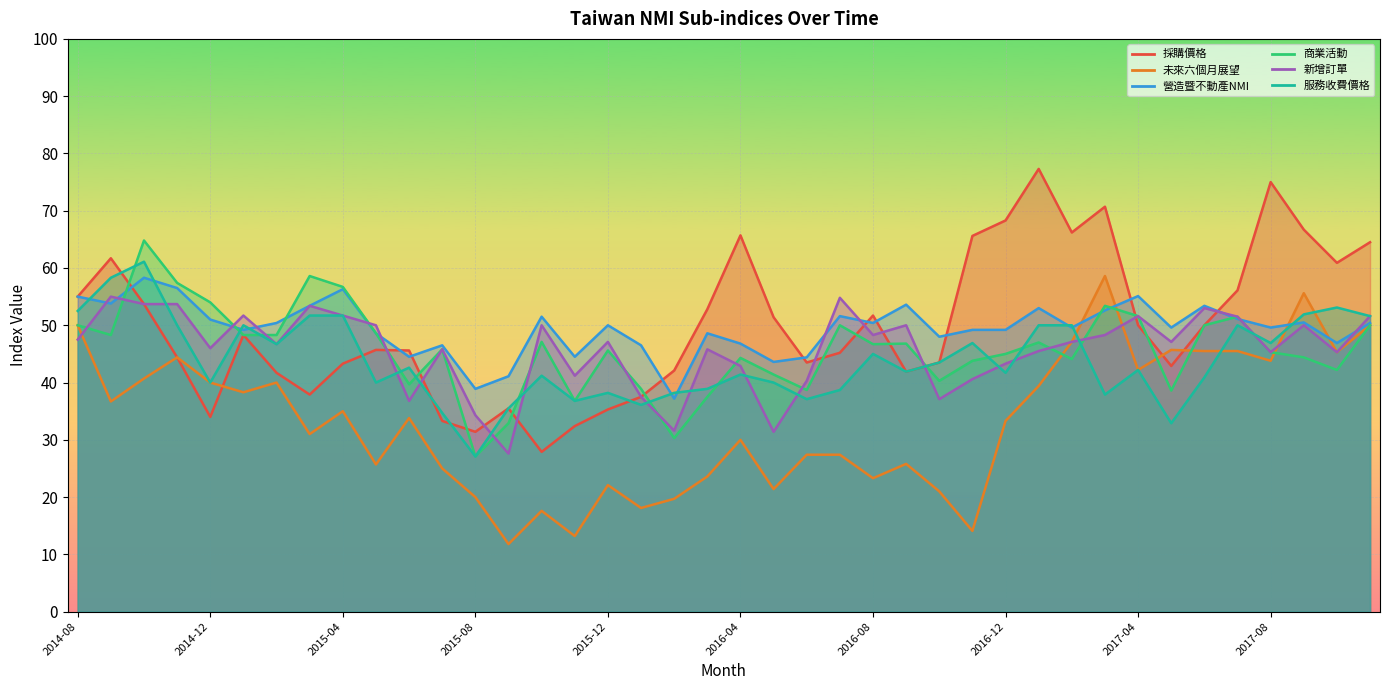

Rank the series at 2015-04 from lowest to highest value.

未來六個月展望, 採購價格, 新增訂單, 服務收費價格, 營造暨不動產NMI, 商業活動